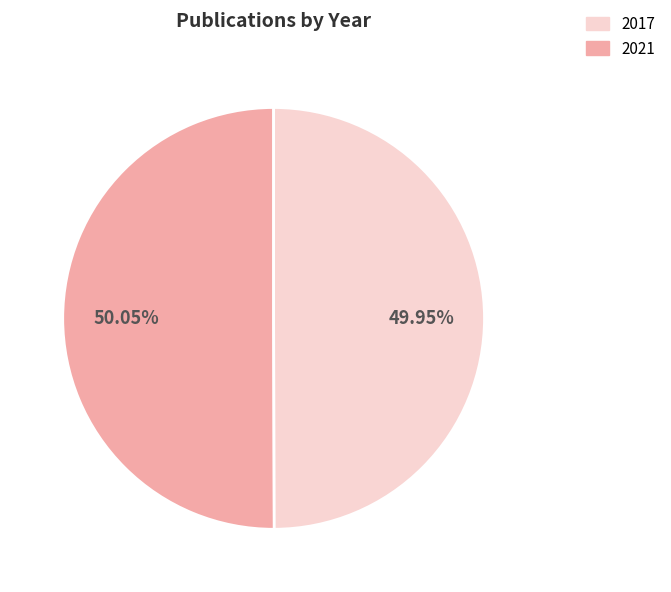

Count the number of slices in the pie.

2